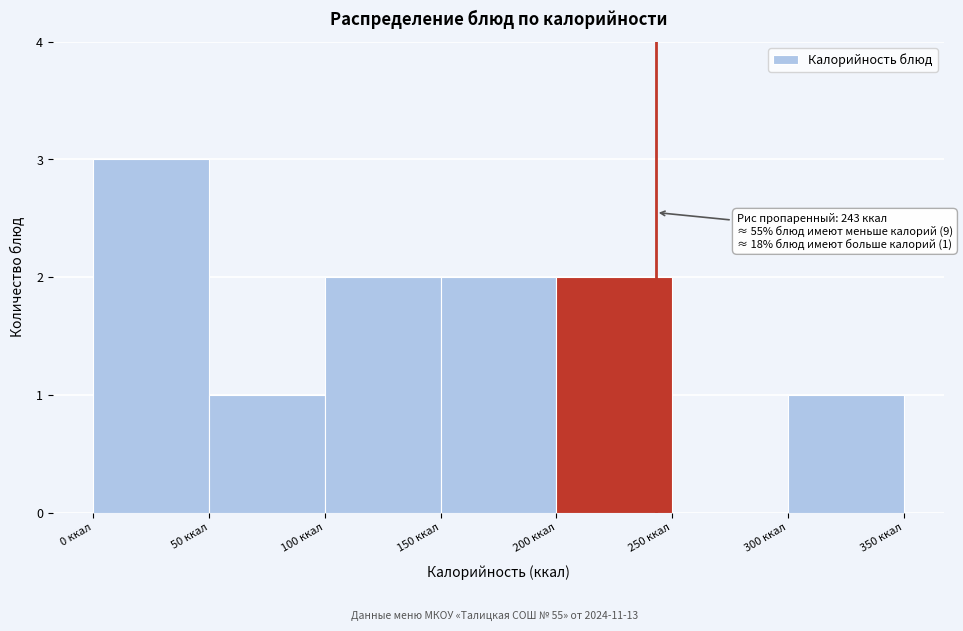

Over which range of the x-axis is the bar tallest?

0 to 50